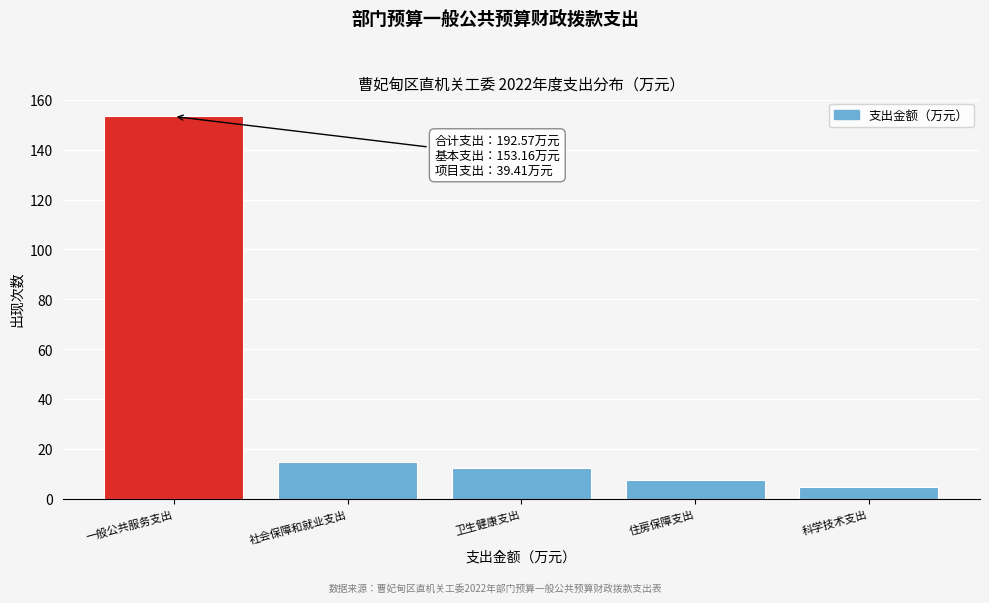

Reading left to right, extract all data points from this chart.

153.4	14.8	12.2	7.4	4.8